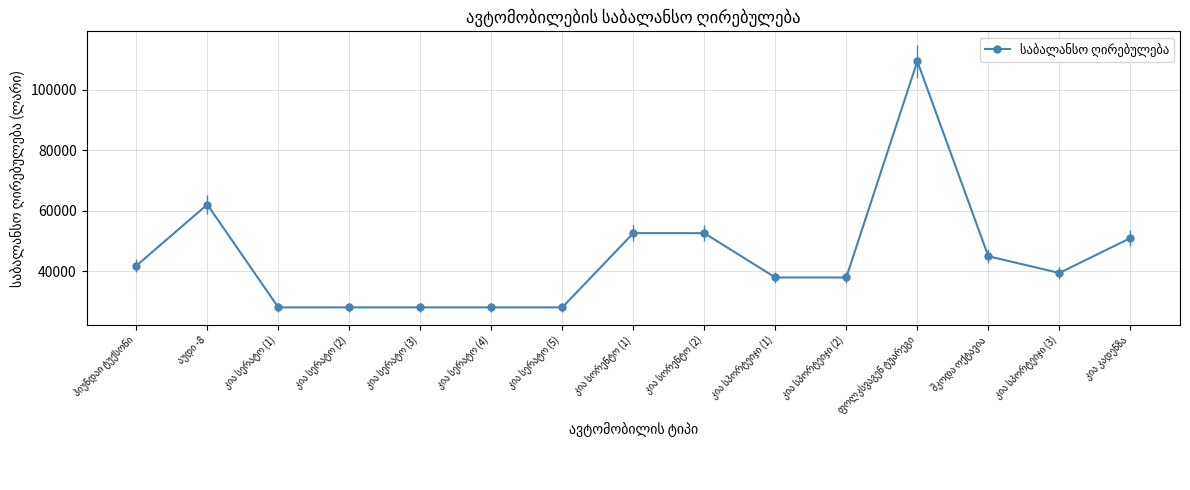

What is the sum of all values?

669118.3